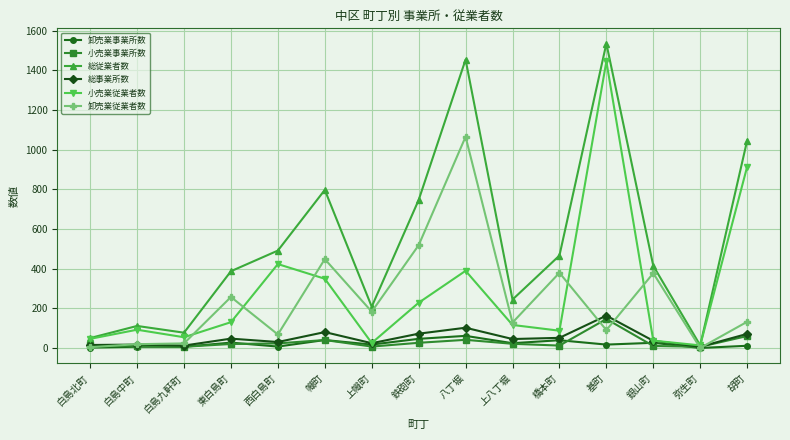

How many data points in 総従業者数 are less than 414?

7